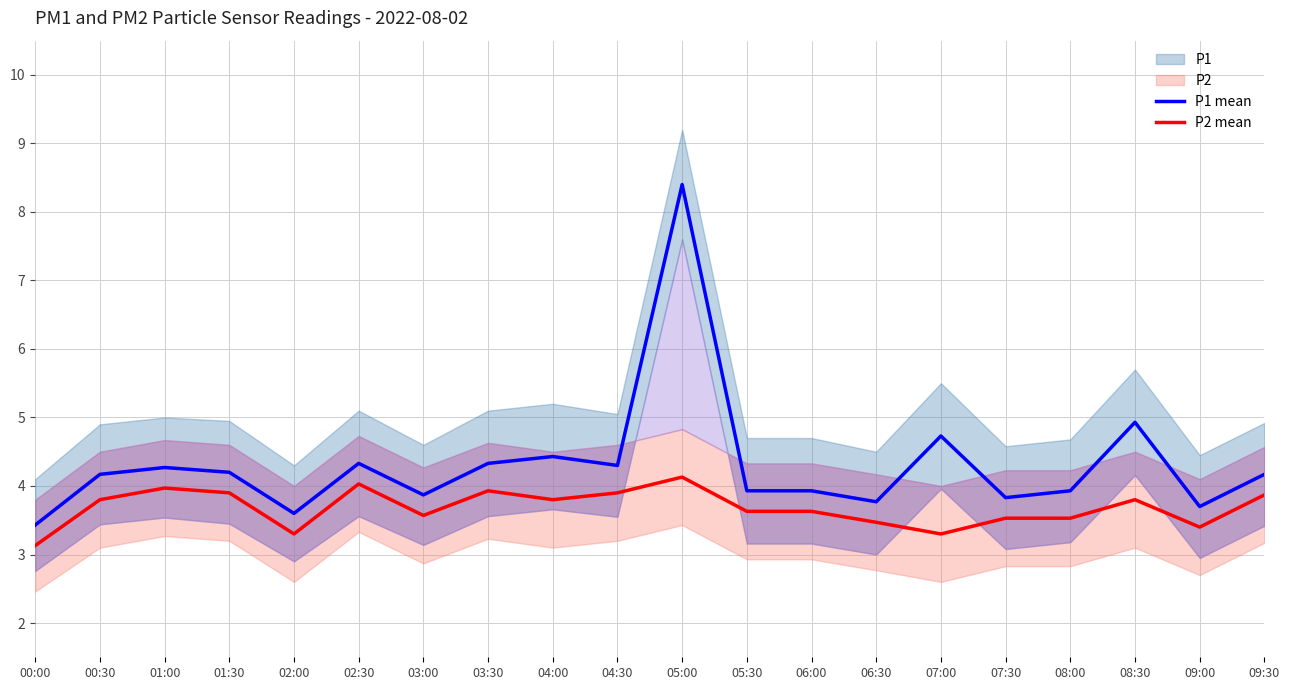

At which category is the sum across all series the highest?

05:00